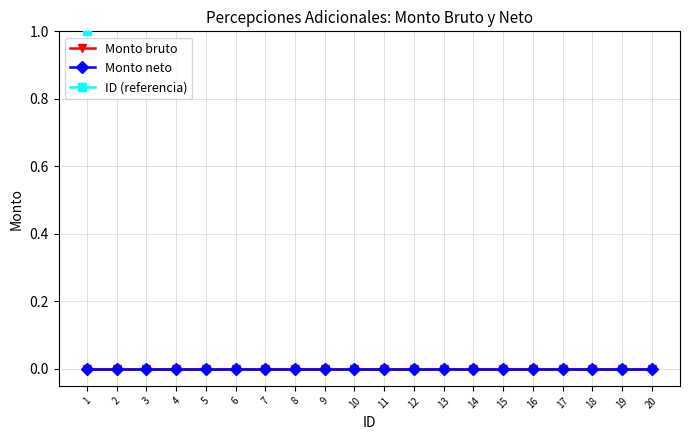

How many lines are shown in the chart?

3